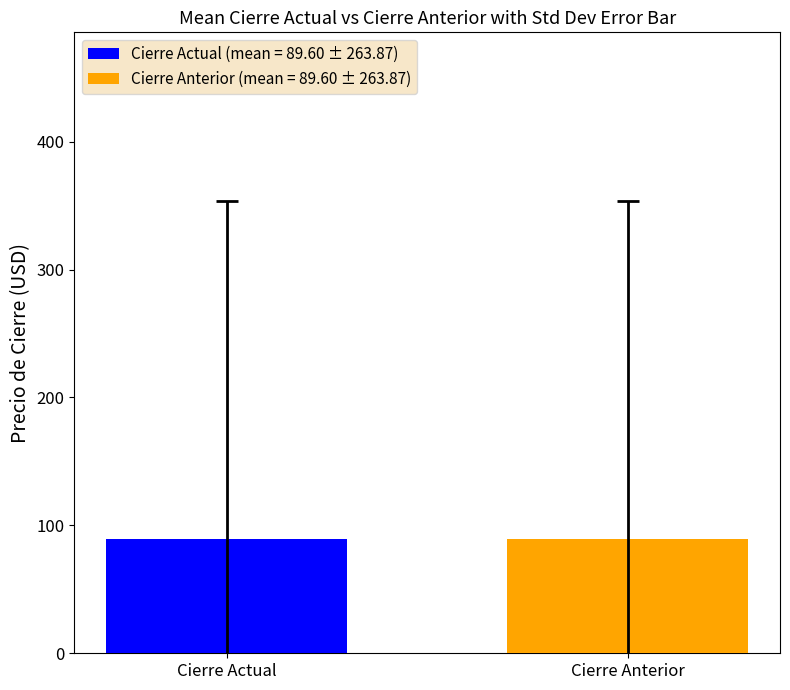

How many series are shown in this chart?

2